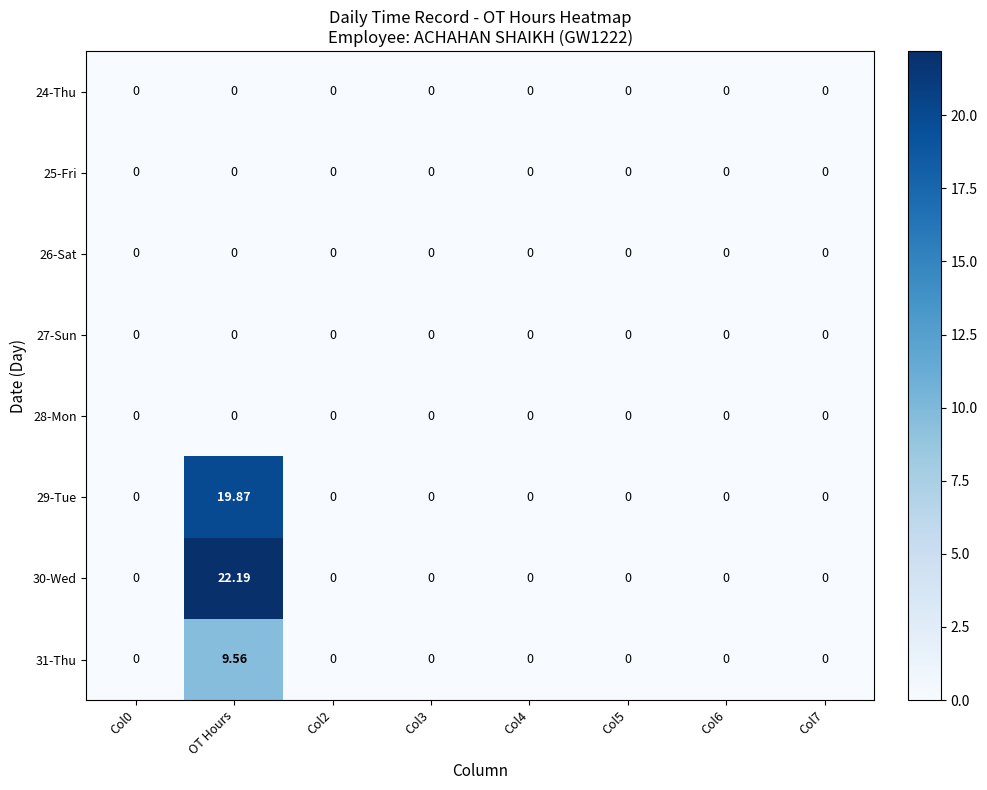

Which category has the highest value across all series?

OT Hours